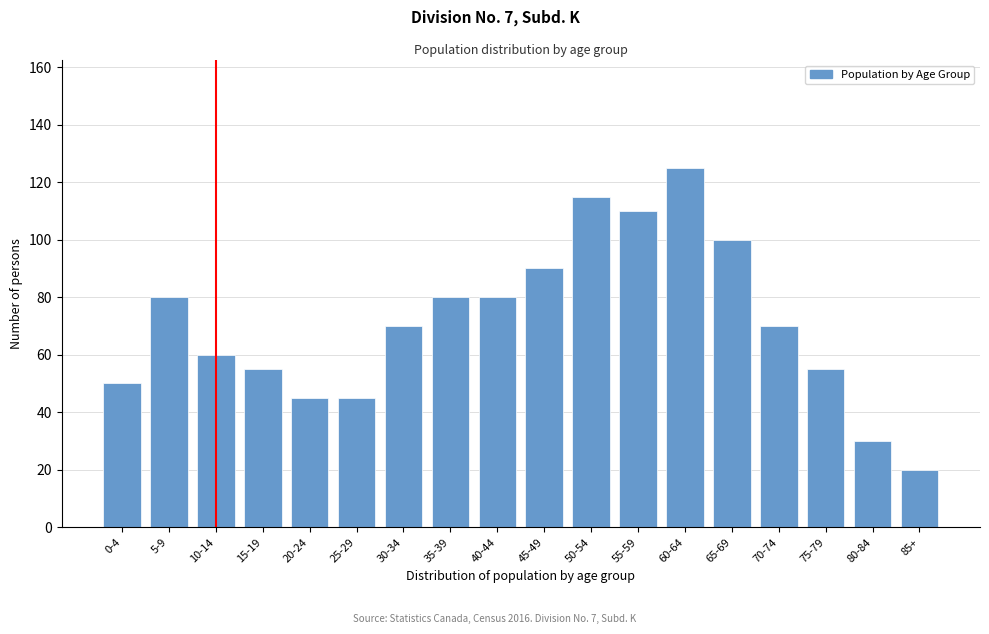

Reading left to right, transcribe all the data shown in this chart.

50	80	60	55	45	45	70	80	80	90	115	110	125	100	70	55	30	20